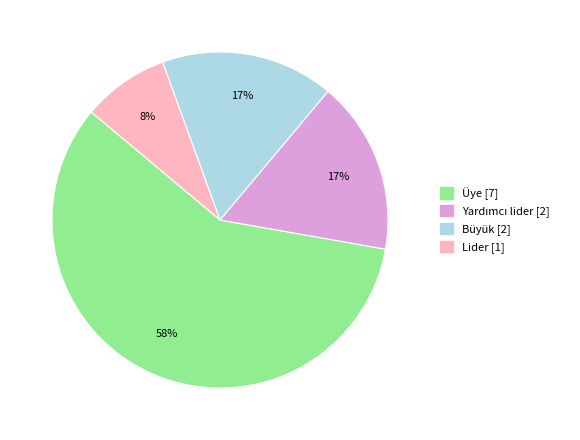

Is it true that Üye is 53% of the pie?

False